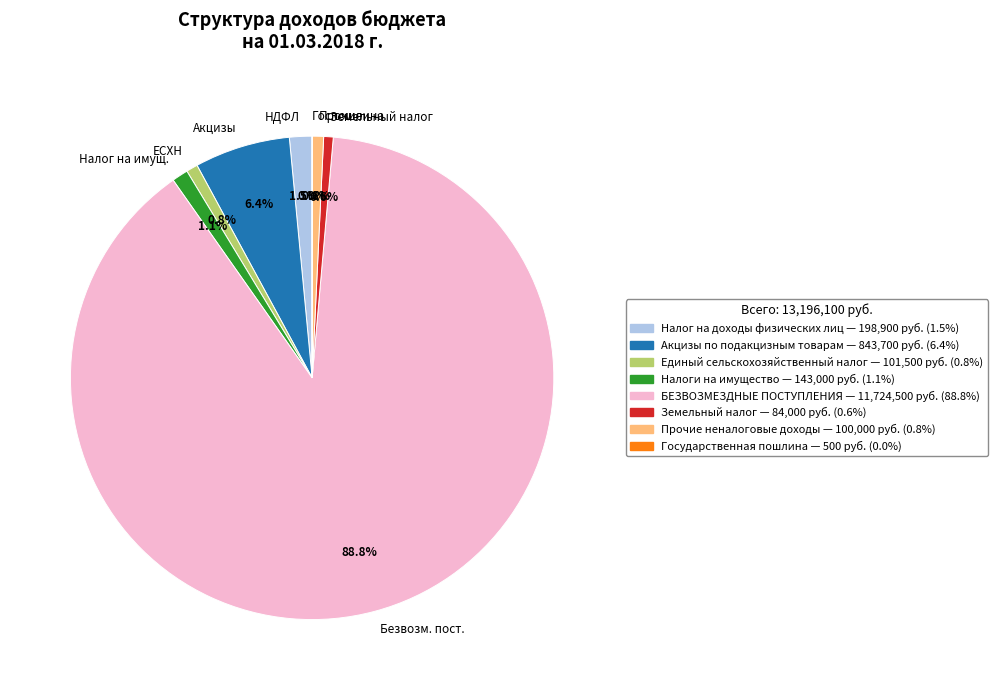

Which has a higher value, Прочие or НДФЛ?

НДФЛ